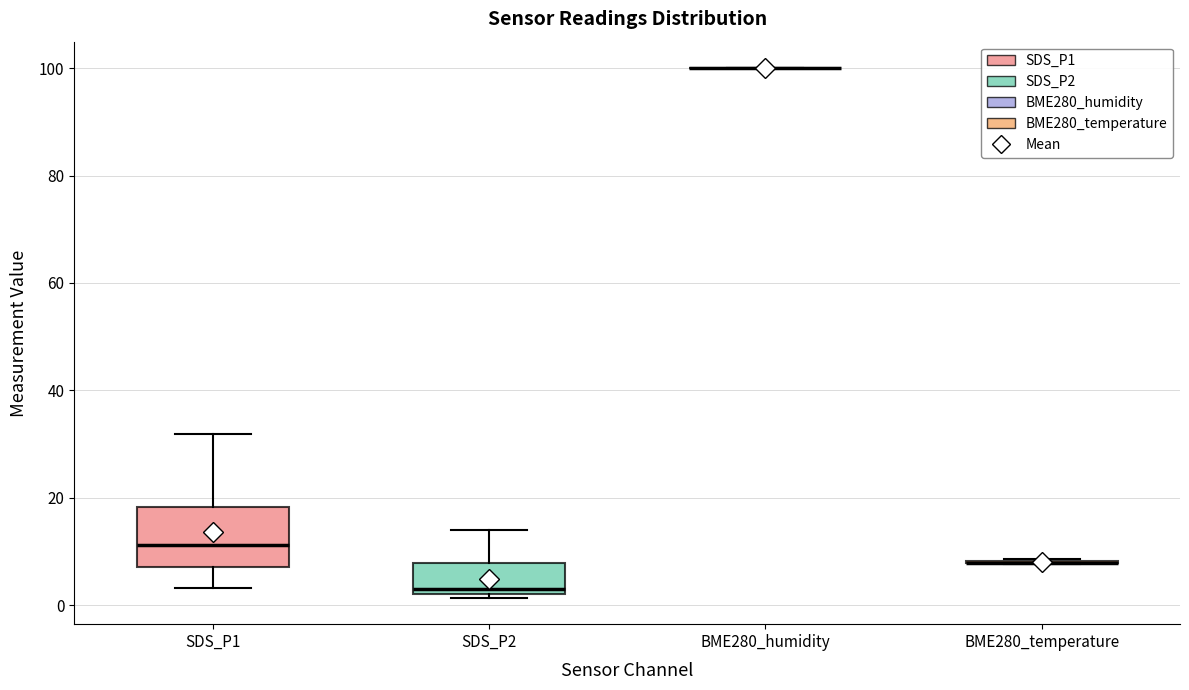

Which box is the tallest, from its lower edge to its upper edge?

SDS_P1